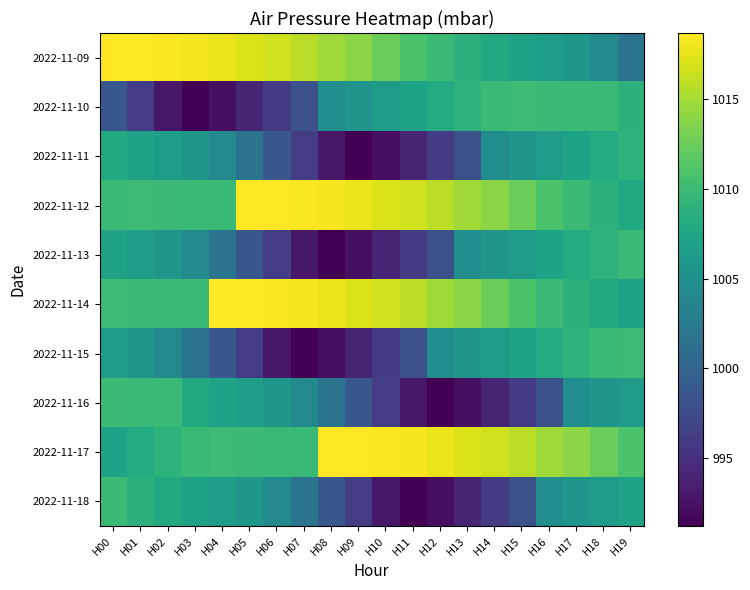

At how many categories does at least one series exceed 991?

20